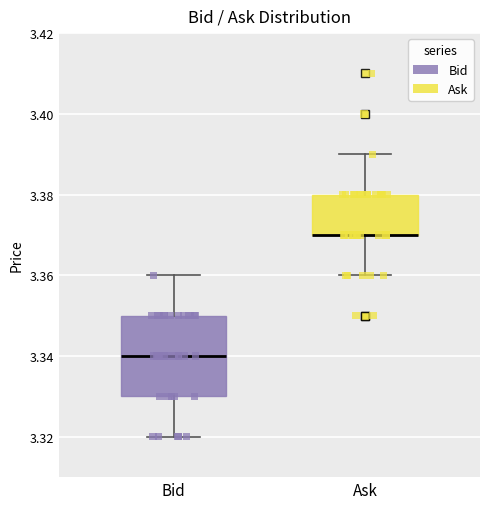

Comparing the boxes themselves (not the whiskers), which one is the tallest?

Bid